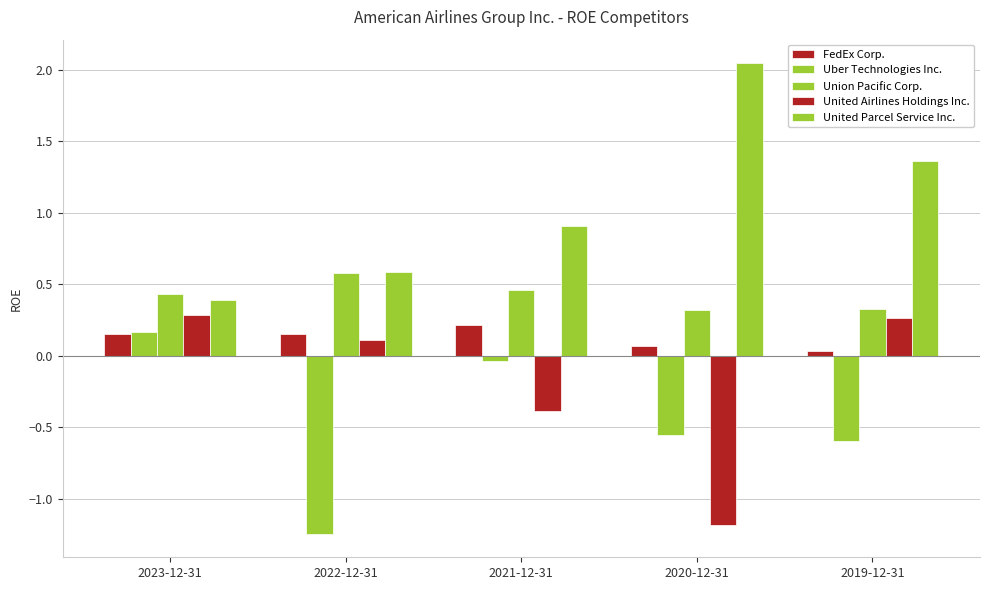

What is the label of the 3rd bar from the left?

2021-12-31